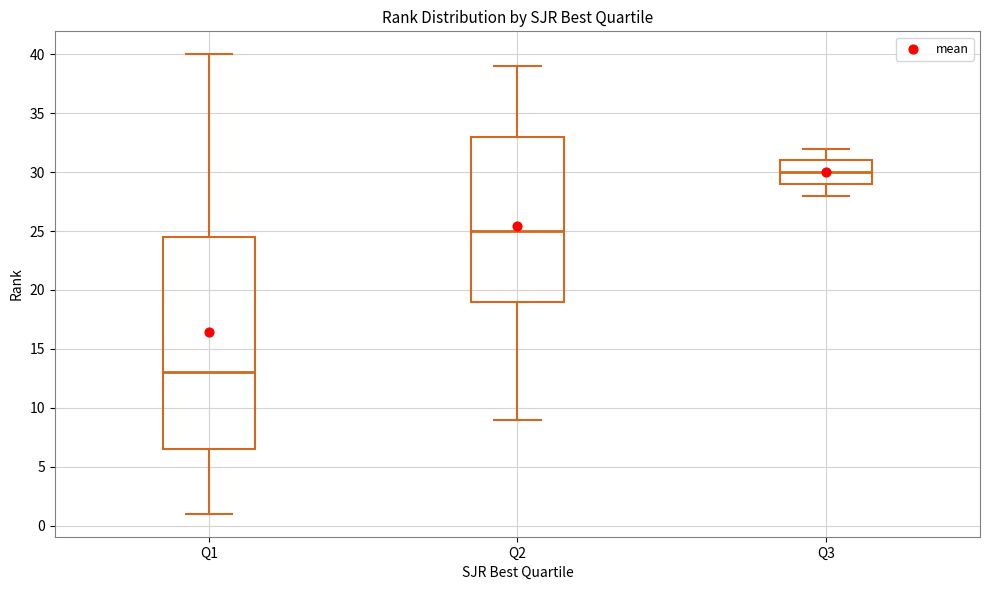

Where is the lower edge of the box for Q3 on the y-axis? The values are not printed on the chart, so give them approximately, as read against the axis.

29.0